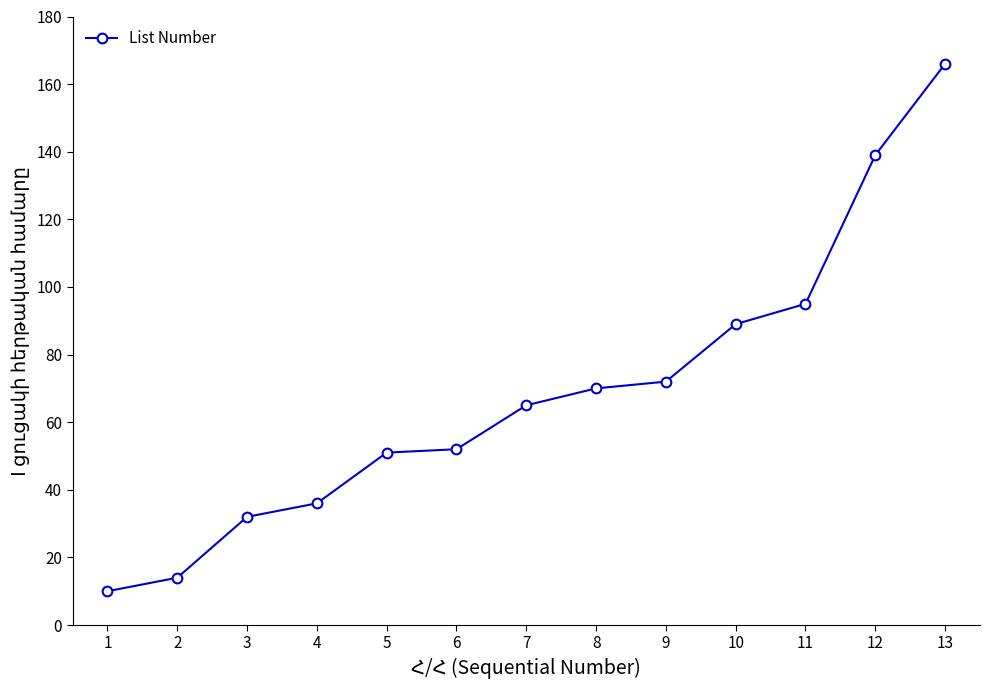

What is the ratio of the value at 3 to the value at 13?

0.2